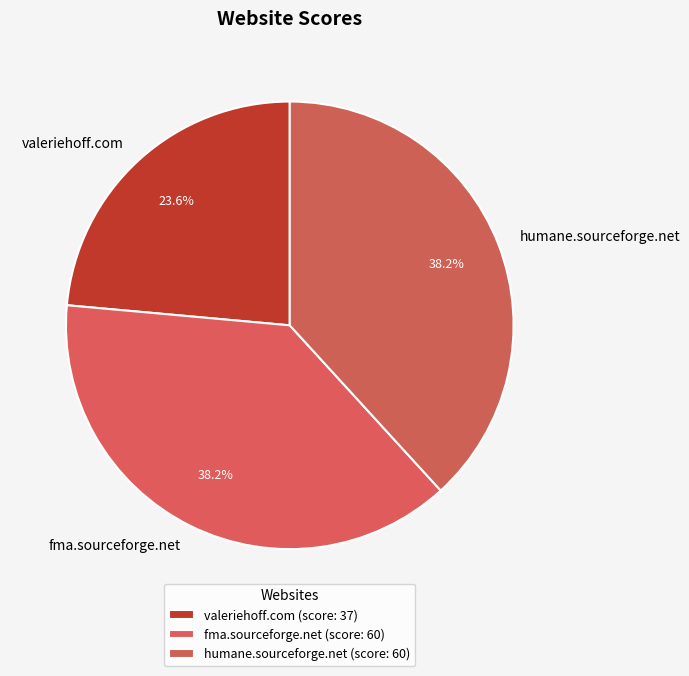

To the nearest percent, what is the combined percentage of valeriehoff.com and fma.sourceforge.net?

62%